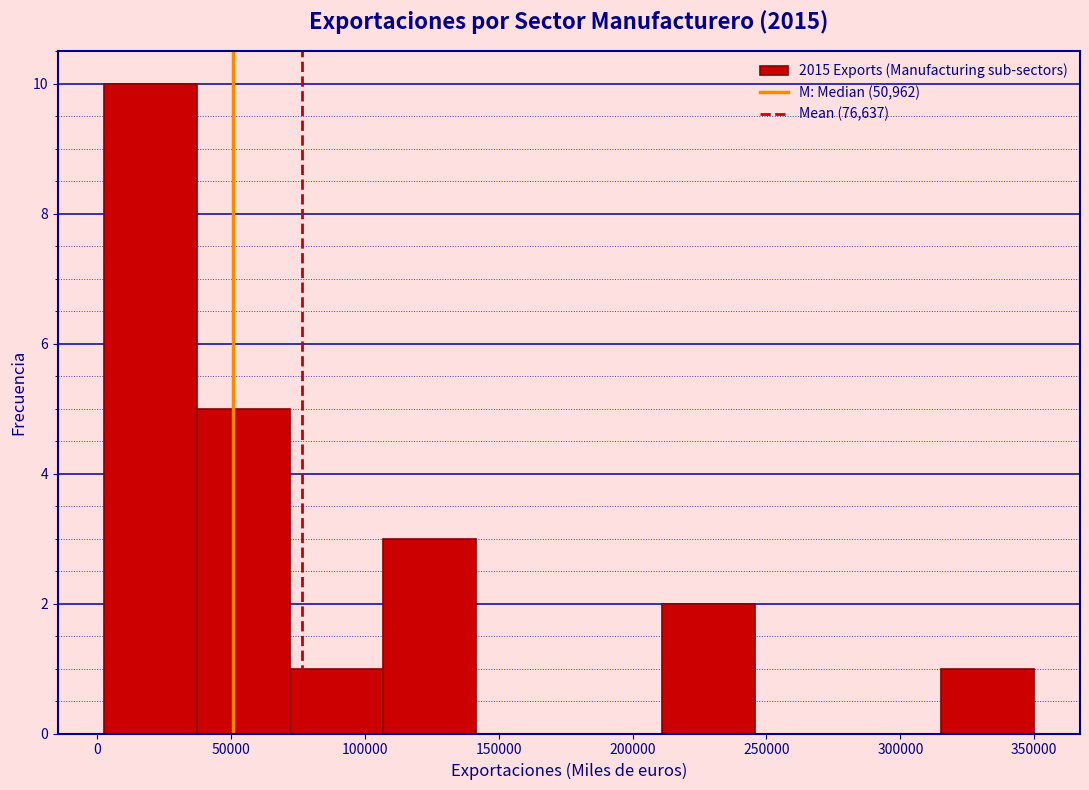

How tall is the bar that spans 70000 to 105000 on the x-axis? Neither the bar edges nor the heights are printed on the chart, so give them approximately, as read against the axes.

1